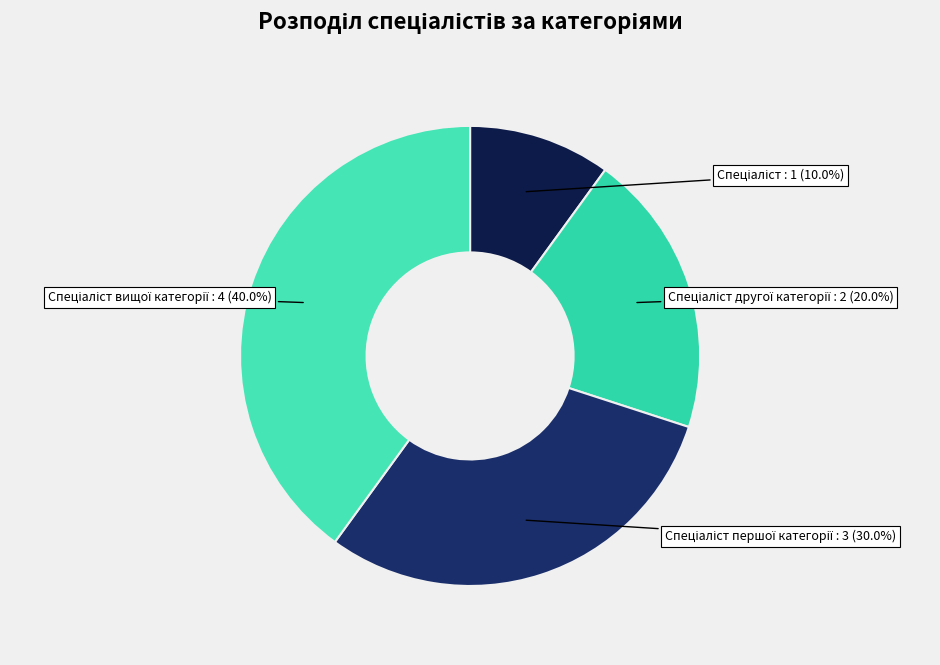

Does any single category account for the majority?

No